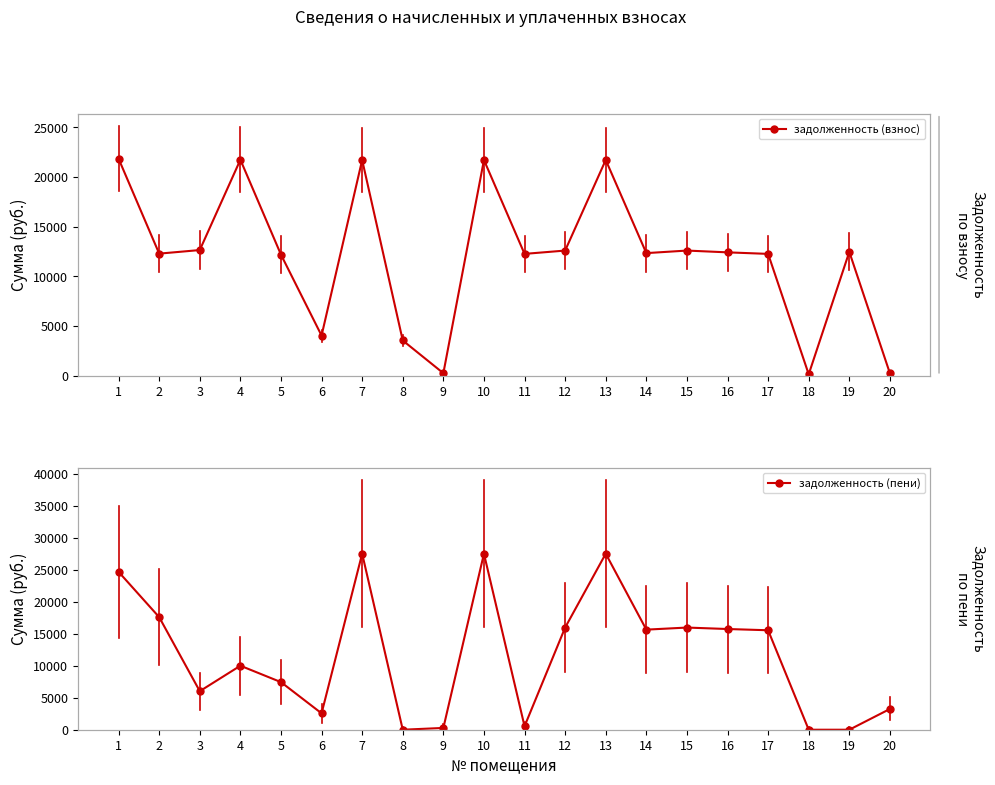

Where does the задолженность (пени) series first go above 15527?

1